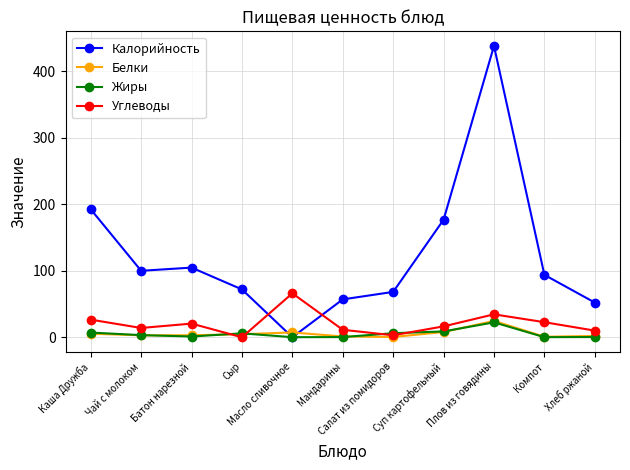

How many interior local valleys does the Углеводы series have?

3